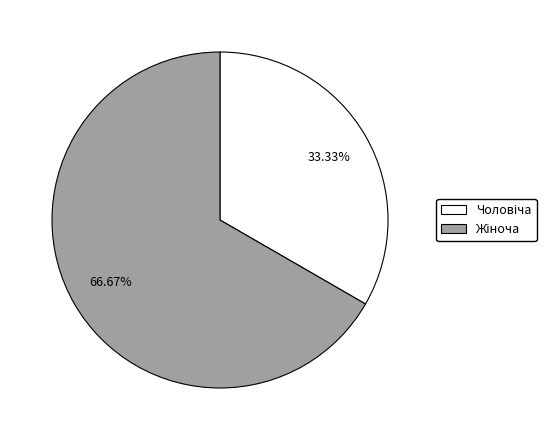

Is there any slice that represents more than half of the pie?

Yes